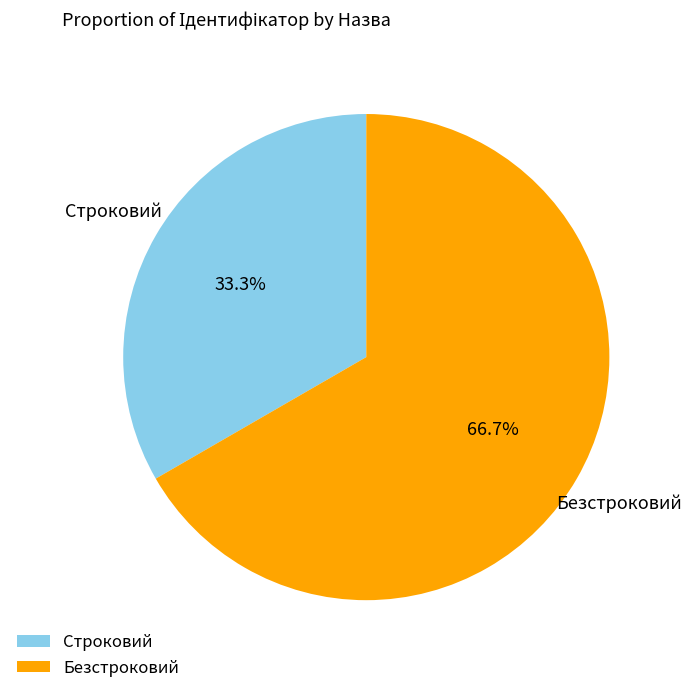

Count the number of slices in the pie.

2